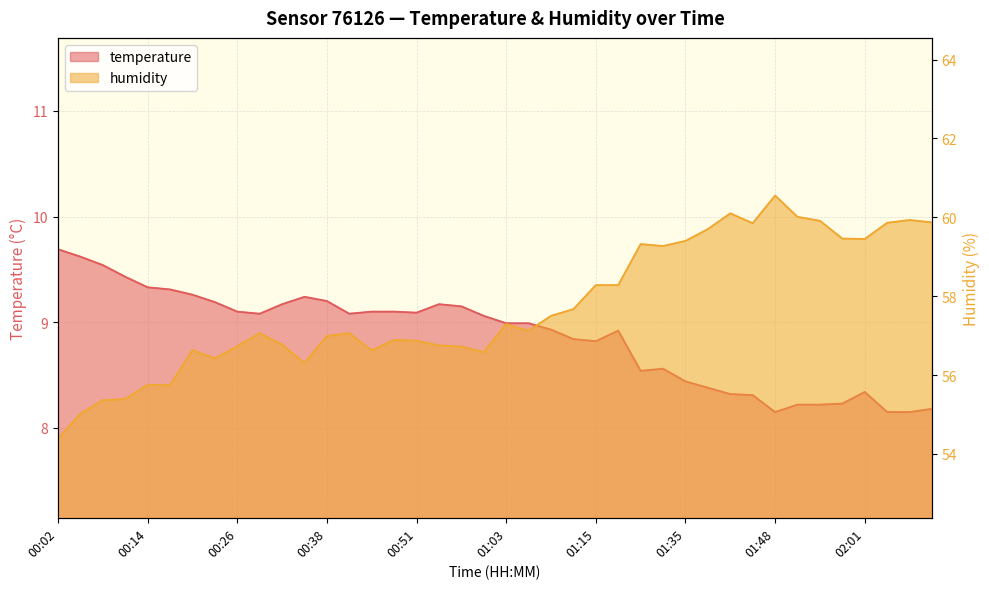

What is the sum of all temperature values?

354.6